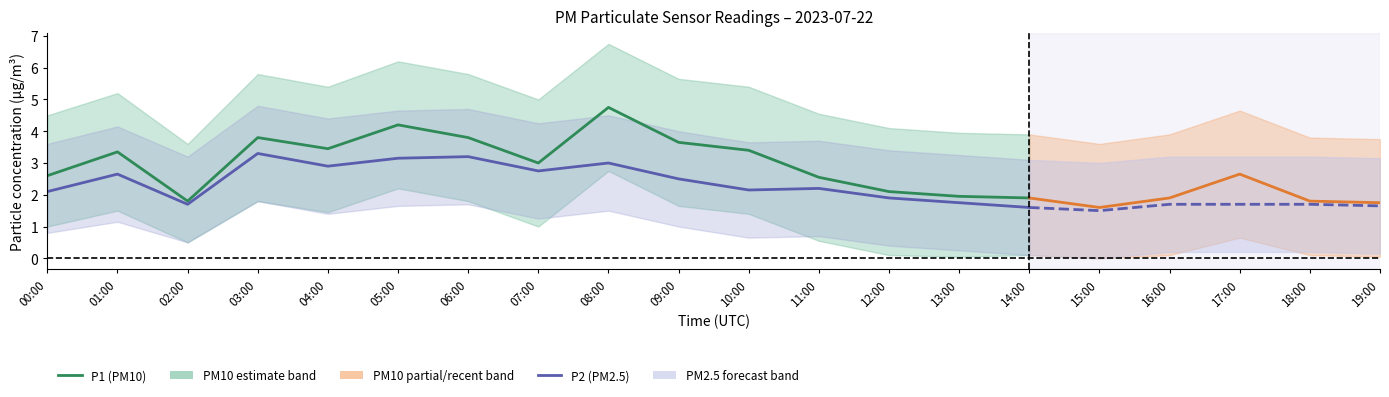

What is the sum of all P1 (PM10) values?

46.3